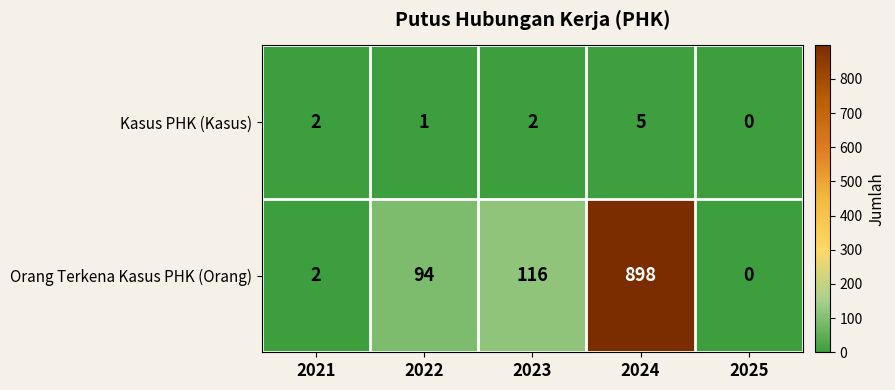

Which series has the widest spread of values?

Orang Terkena Kasus PHK (Orang)